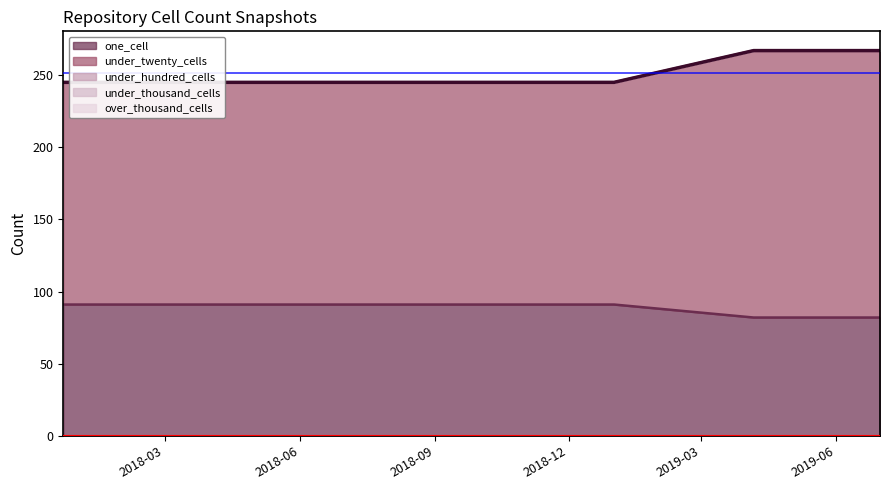

Rank the series by their maximum value, from lowest to highest.

under_hundred_cells, under_thousand_cells, over_thousand_cells, one_cell, under_twenty_cells